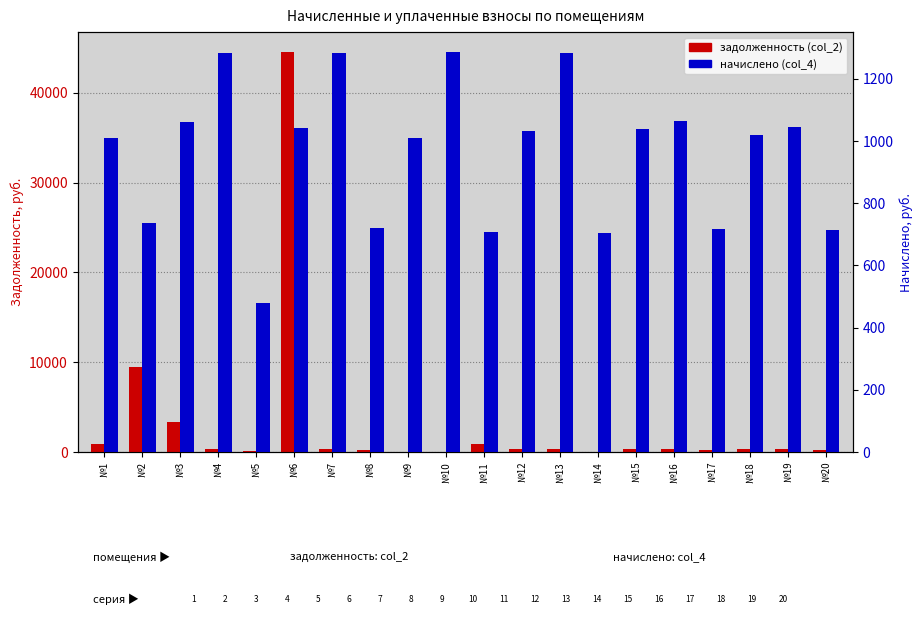

At how many categories does at least one series exceed 30797?

1